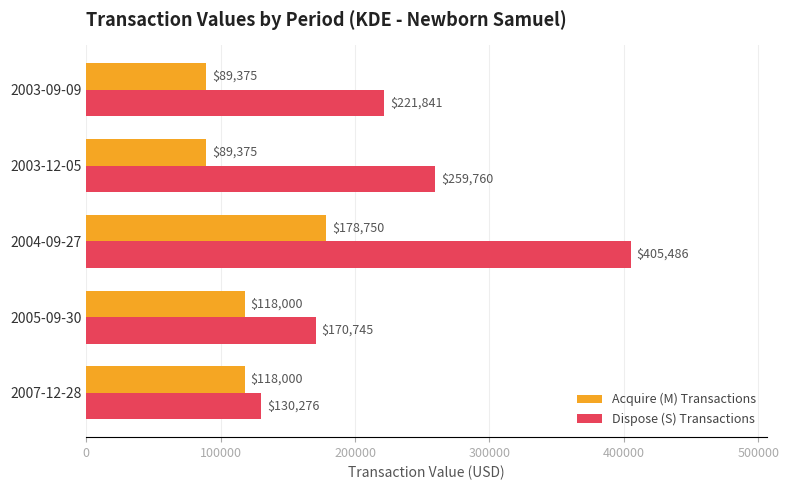

Which category has the highest value across all series?

2004-09-27